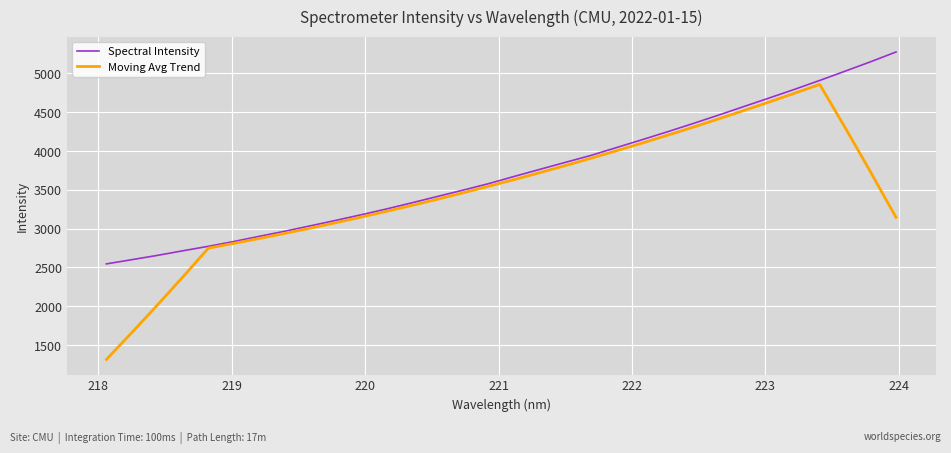

How many values in the Moving Avg Trend series exceed 3545?

16